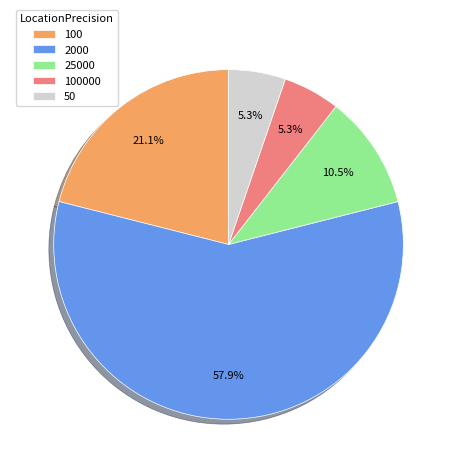

Which slice is the largest?

2000